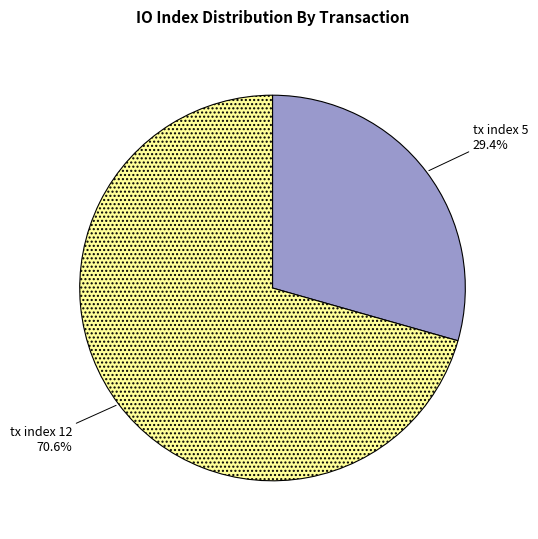

What percentage is the tx index 12 slice, to the nearest percent?

71%